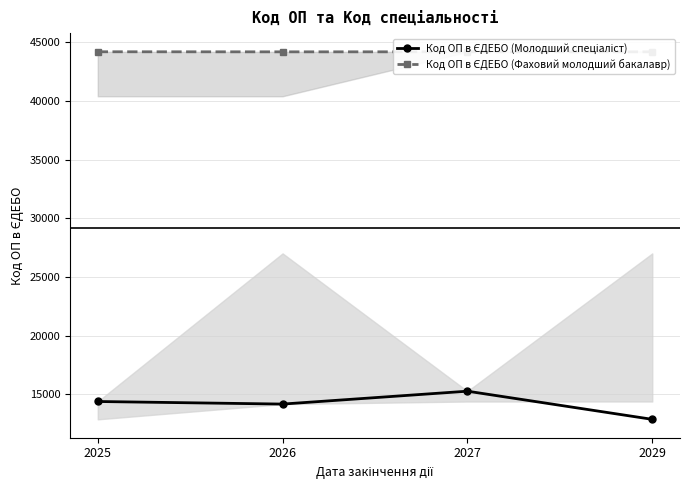

Which series has the largest total across all categories?

Код ОП в ЄДЕБО (Фаховий молодший бакалавр)